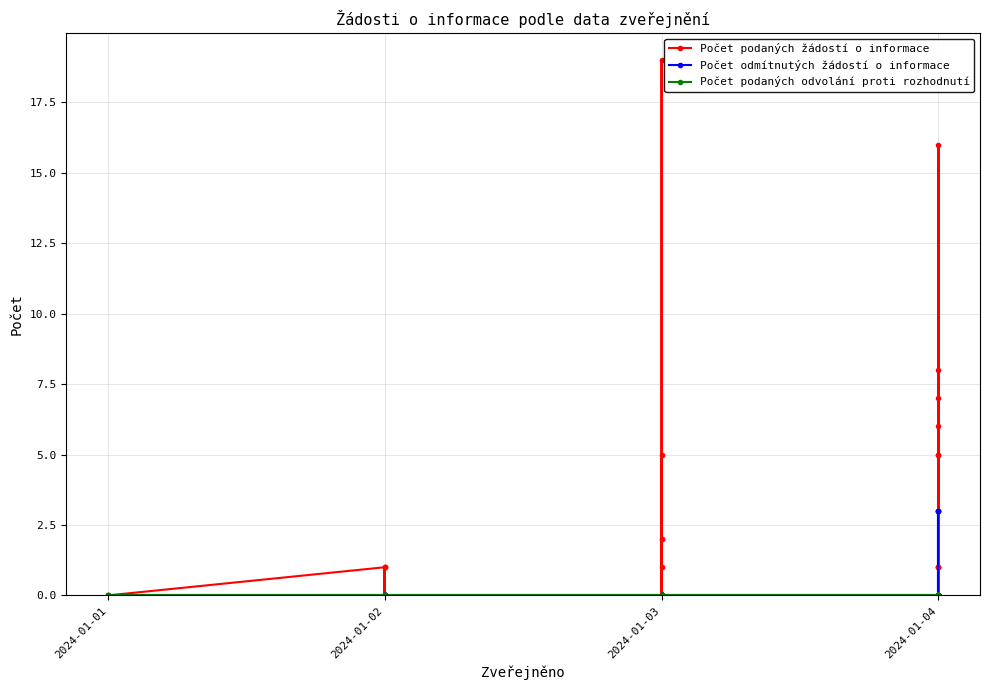

In Počet odmítnutých žádostí o informace, how many points are higher than both neighbors (excluding endpoints)?

1